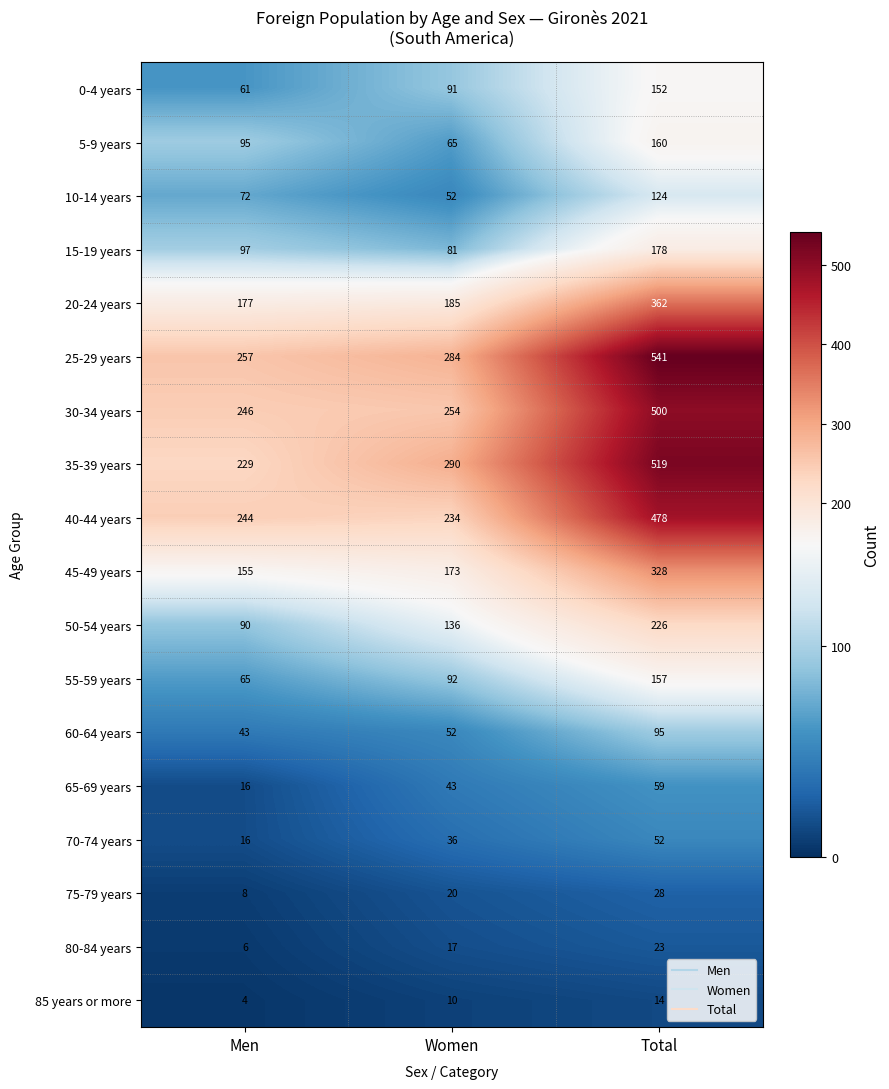

What is the difference between the highest and lowest values at Men?

253